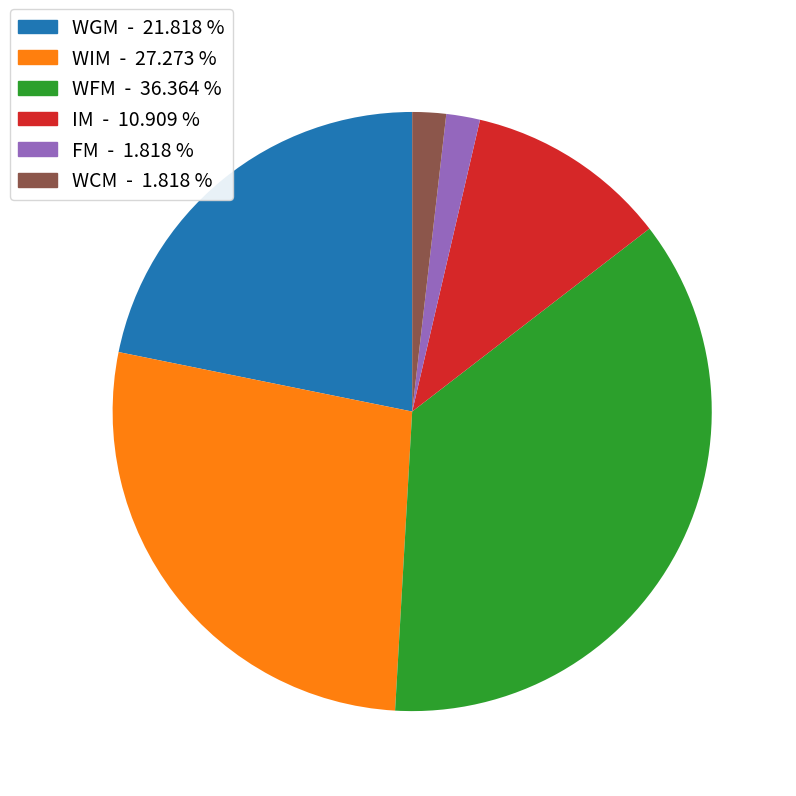

The WCM slice represents 2% of the pie. True or false?

True